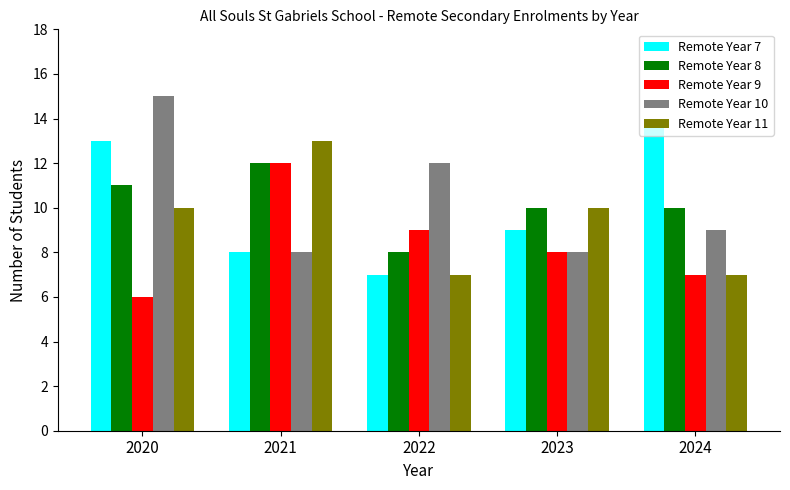

At which category is the sum across all series the highest?

2020